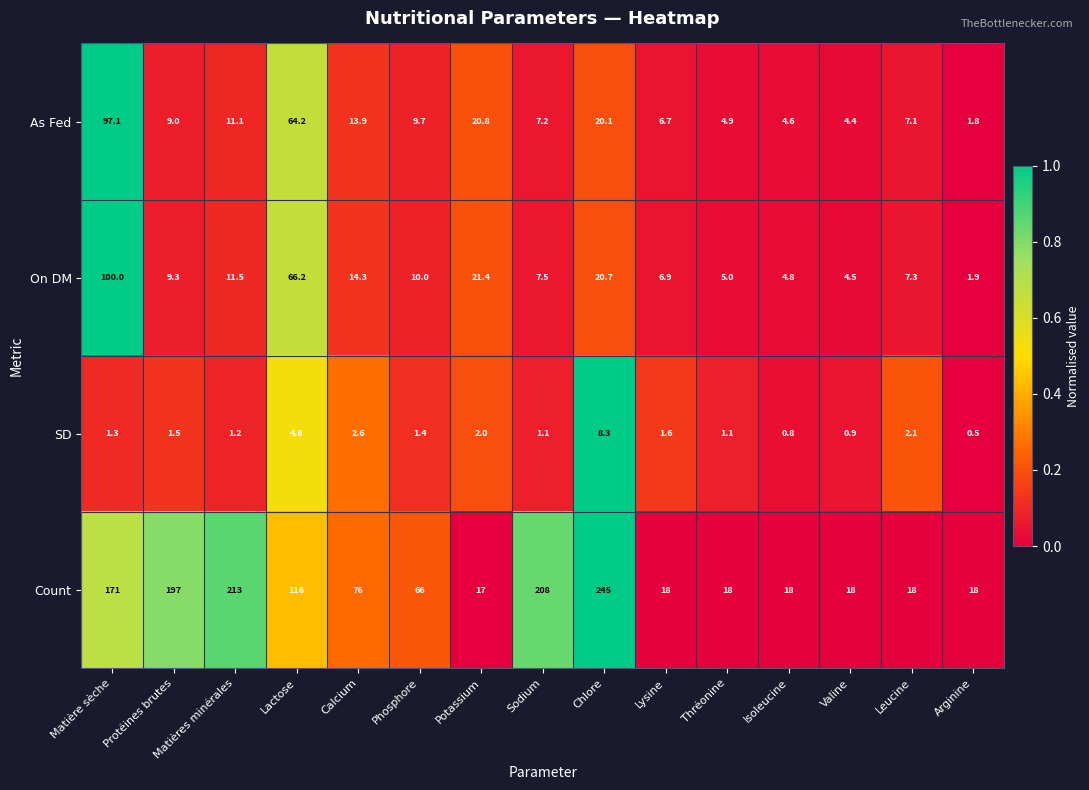

What is the sum of the On DM values at Sodium and Lactose?

73.7